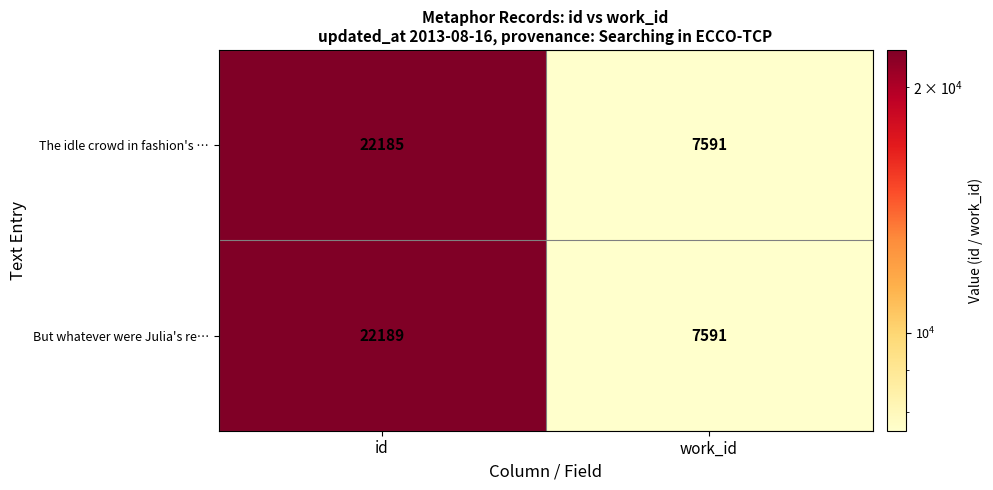

What is the greatest value displayed?

22189